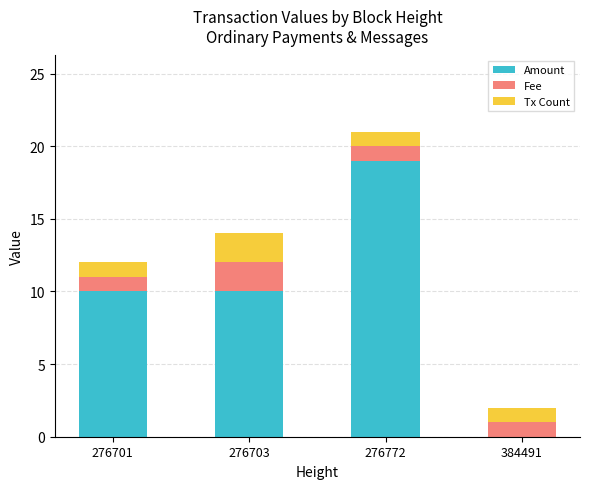

Which category has the highest value in the Amount series?

276772